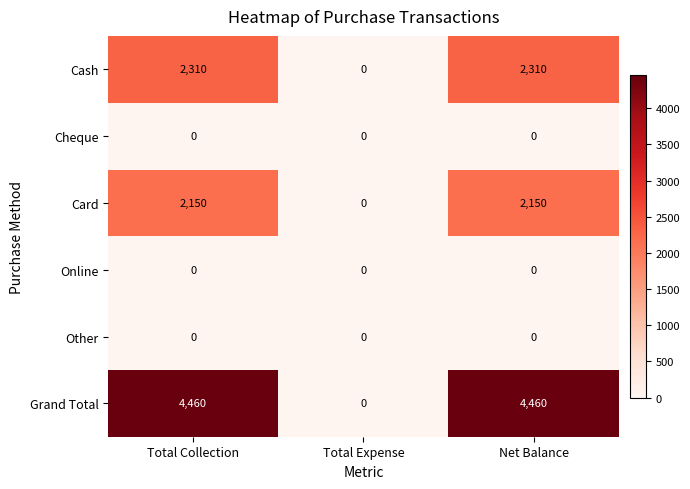

The Other series shows 0 at Total Collection. True or false?

True